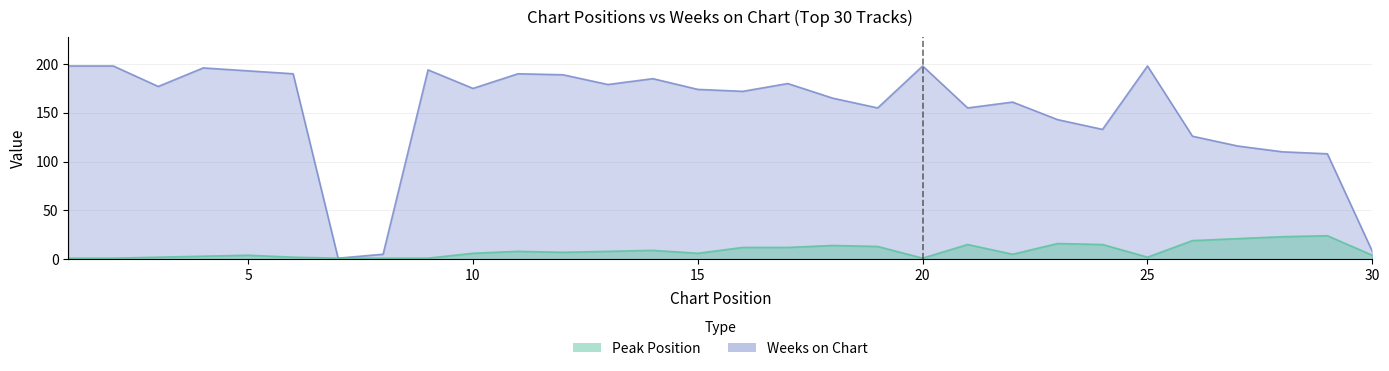

How many categories are shown in the chart?

30